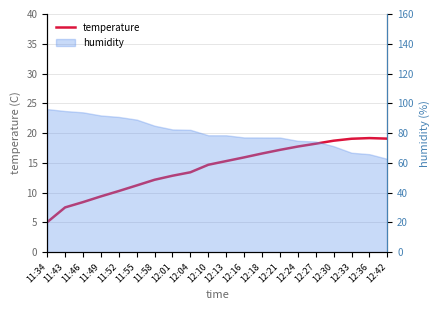

Reading left to right, list all the values displayed in this chart.

5.0	7.5	8.4	9.4	10.3	11.2	12.2	12.8	13.4	14.7	15.3	15.9	16.6	17.2	17.7	18.2	18.7	19.1	19.2	19.1